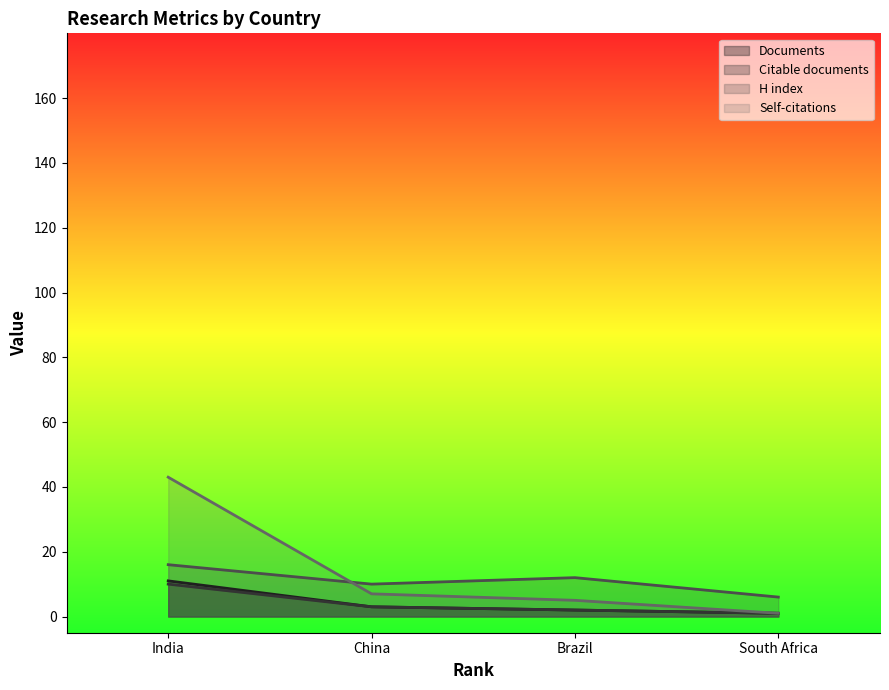

How many values in the Documents series are below 3?

2